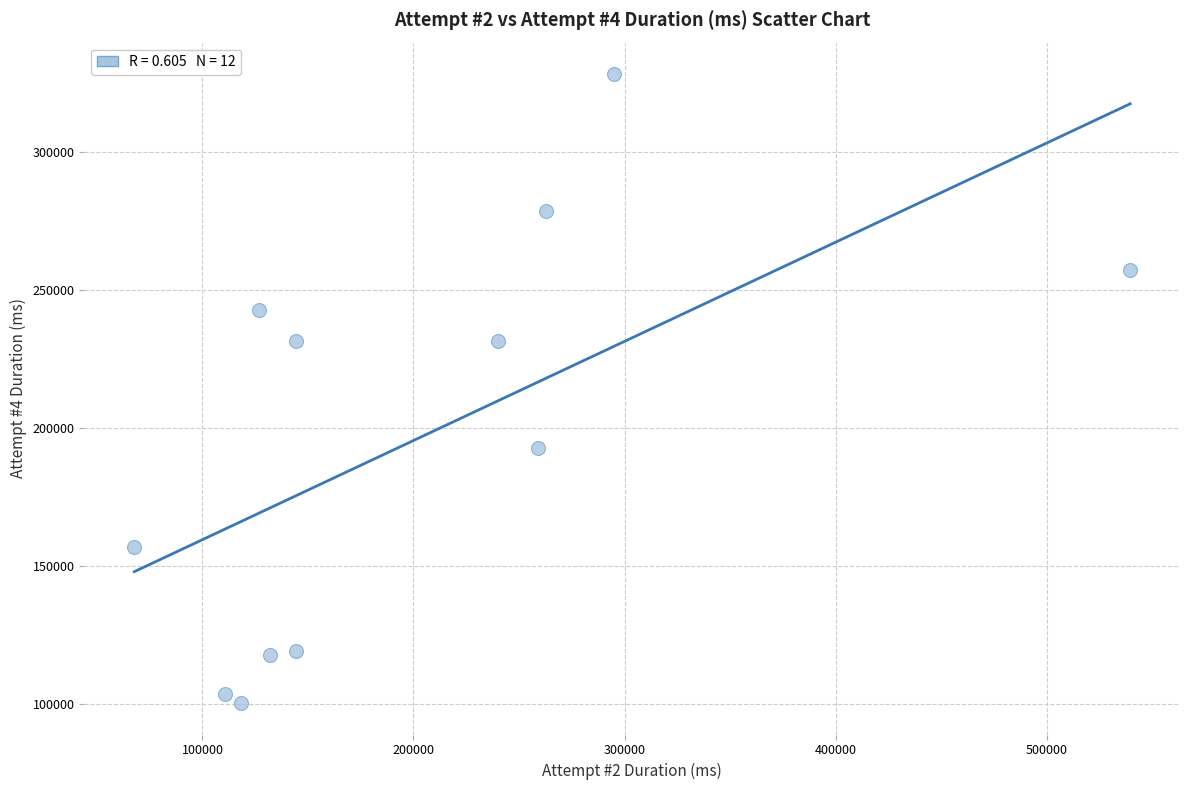

What is the range of X values (max minus min)?

471923